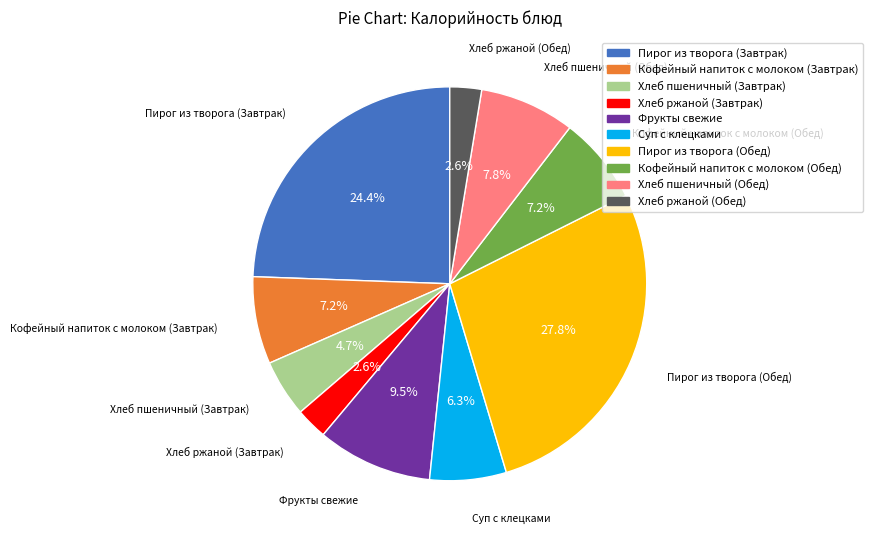

Which slice is the largest?

Пирог из творога (Обед)